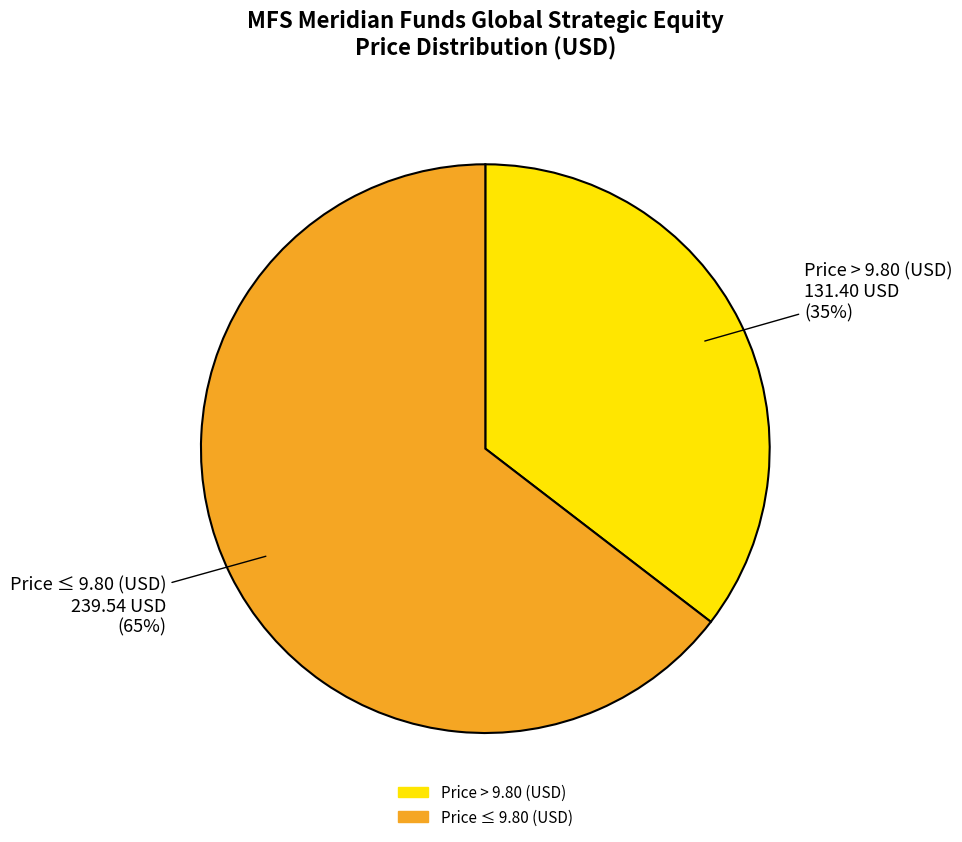

How many slices are in this pie chart?

2